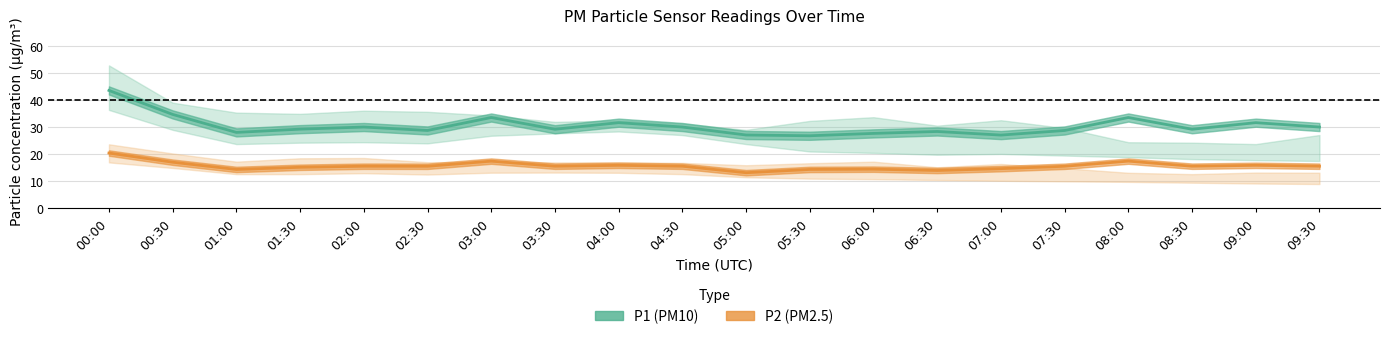

What is the average value of the P2 (PM2.5) series?

15.7